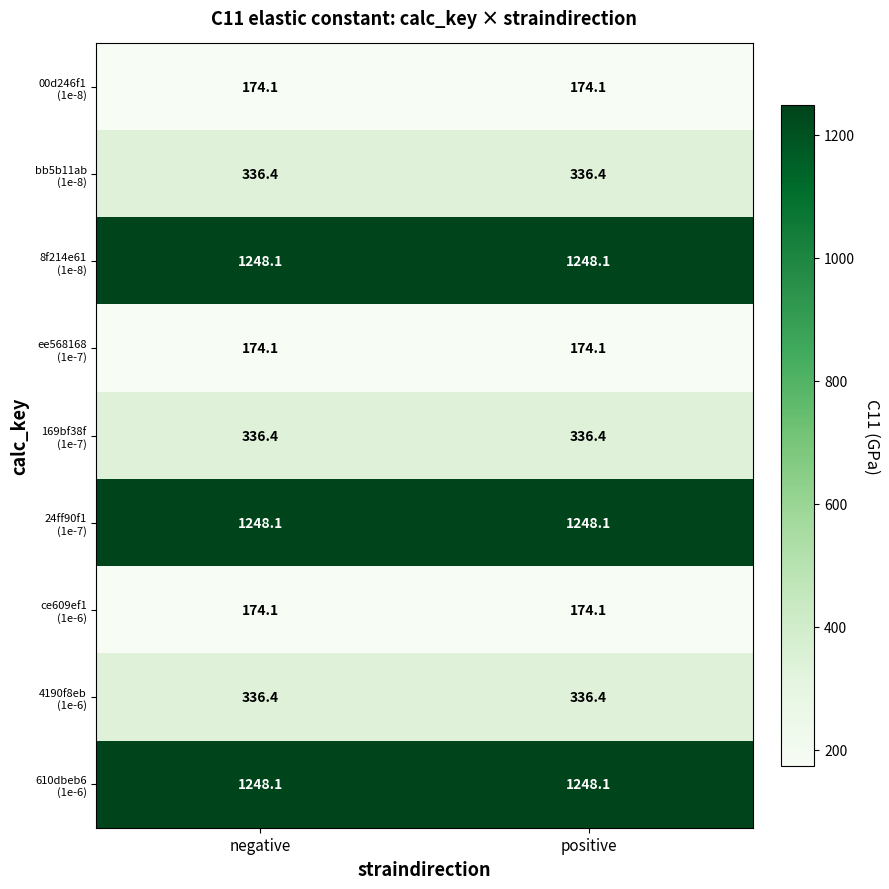

What is the total value across all series at negative?

5275.8